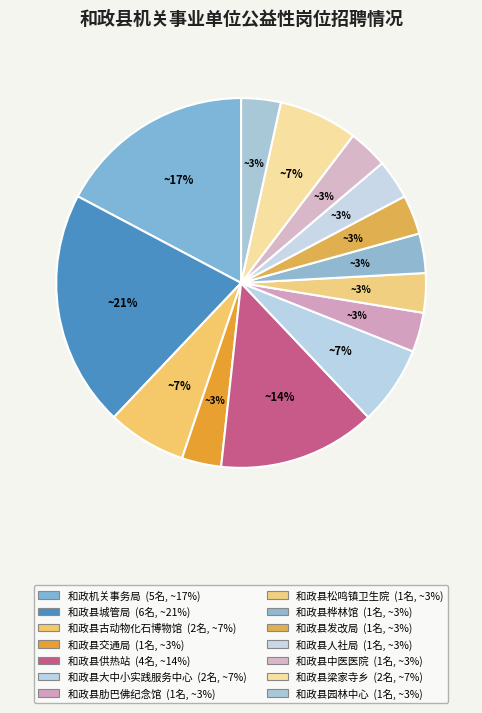

Which has a higher value, 和政县交通局 or 和政县桦林馆?

和政县交通局